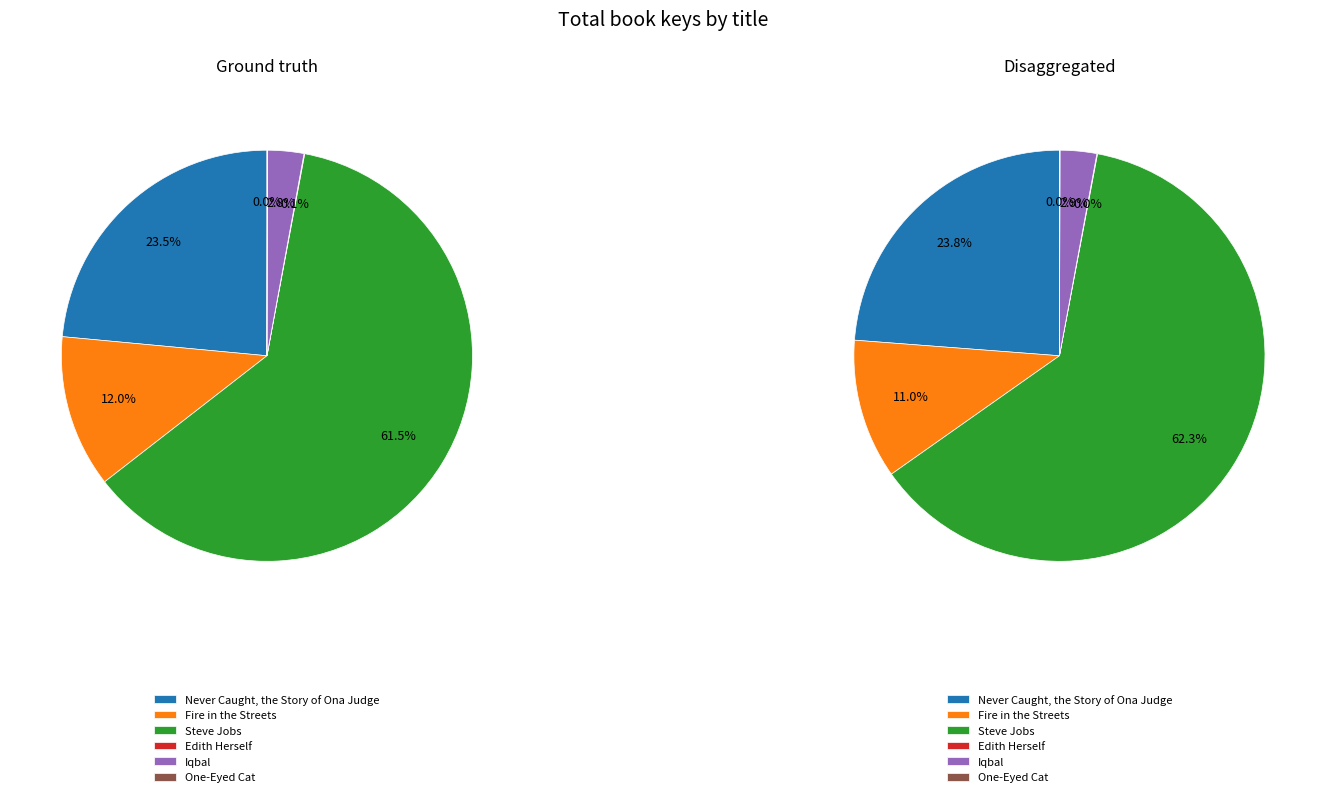

The One-Eyed Cat slice represents 0% of the pie. True or false?

True